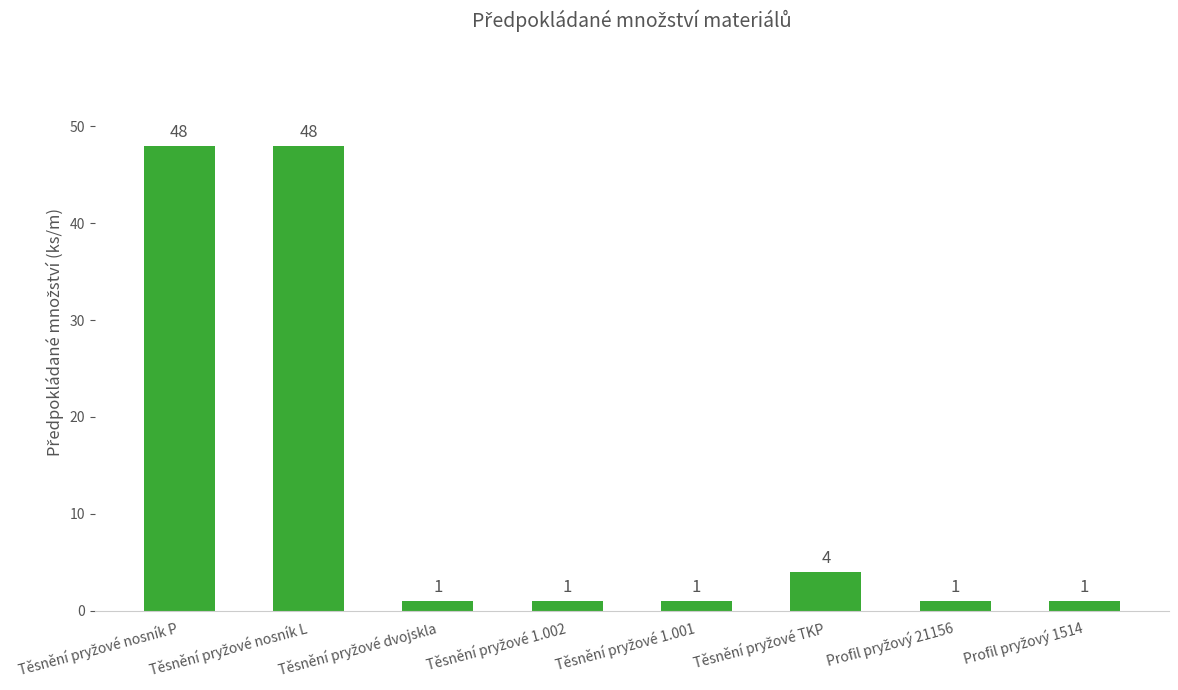

Does the chart contain any negative values?

No